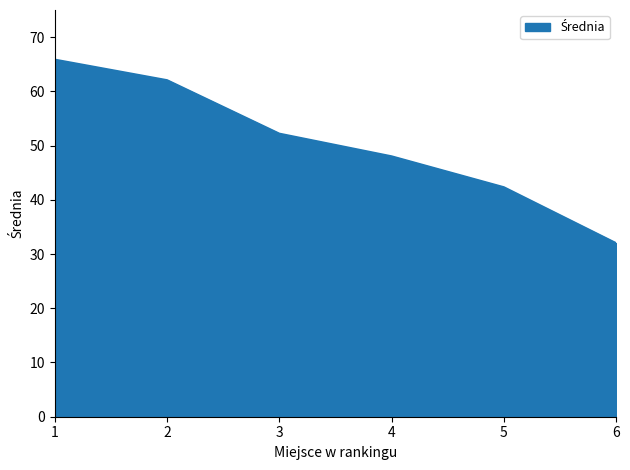

What is the difference between the second highest and second lowest values?

19.7